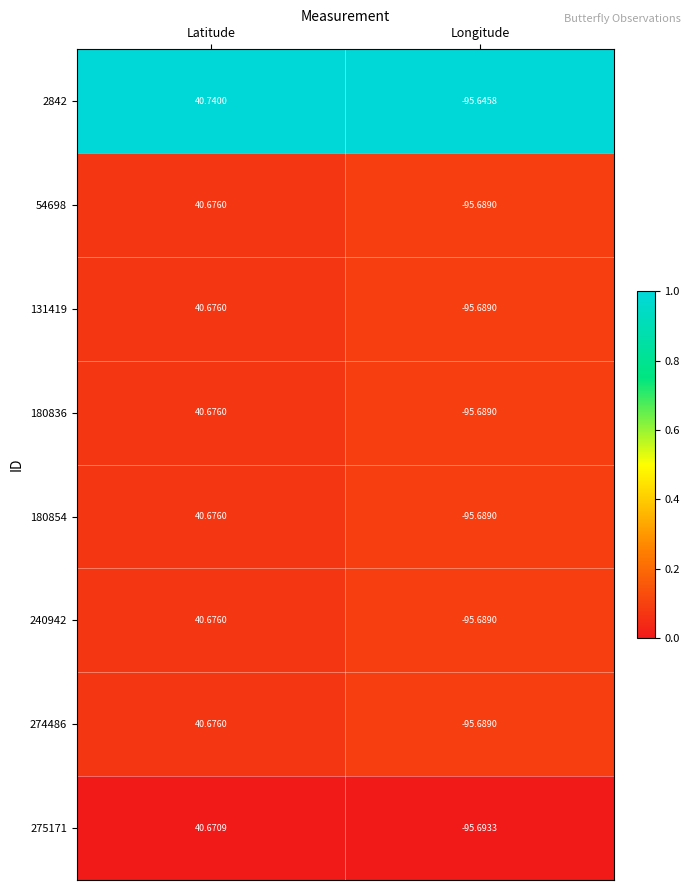

At which category is the sum across all series the highest?

Latitude